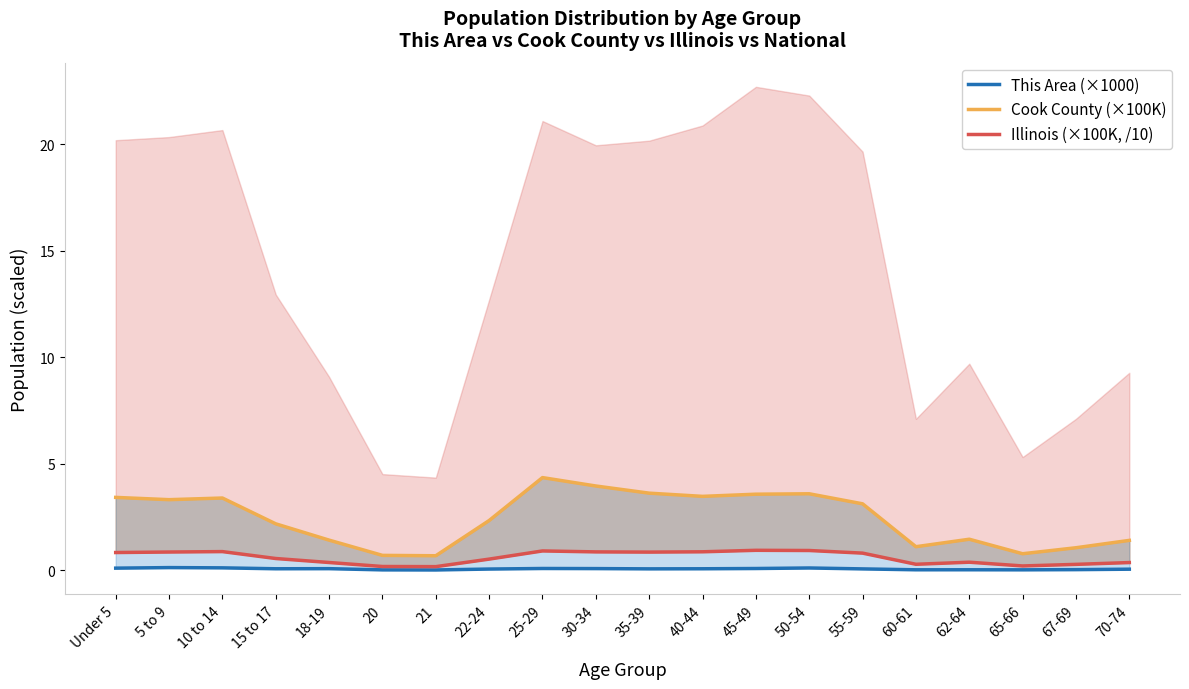

List the series in order of their peak value, highest first.

Cook County (×100K), Illinois (×100K, /10), This Area (×1000)